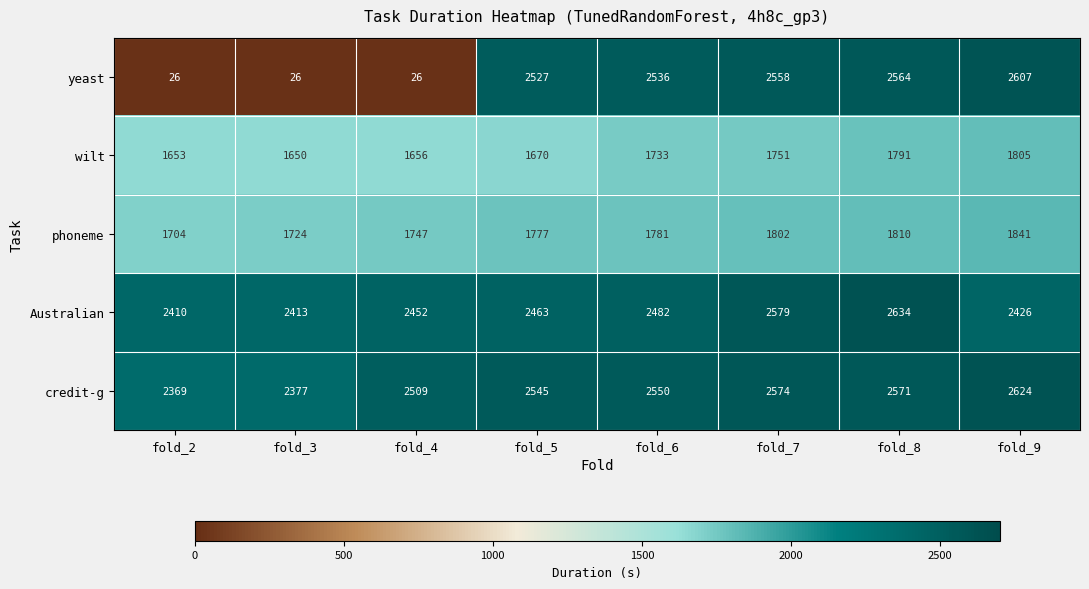

What is the minimum value shown in the chart?

26